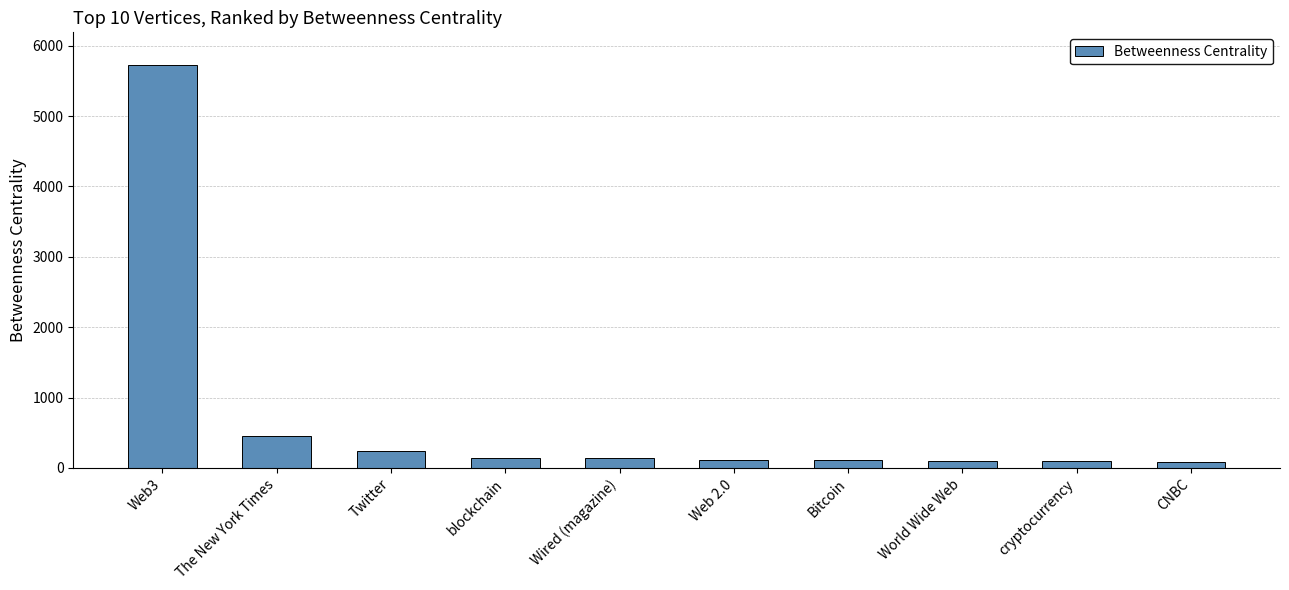

The chart shows a value of 447.9 at The New York Times. True or false?

True